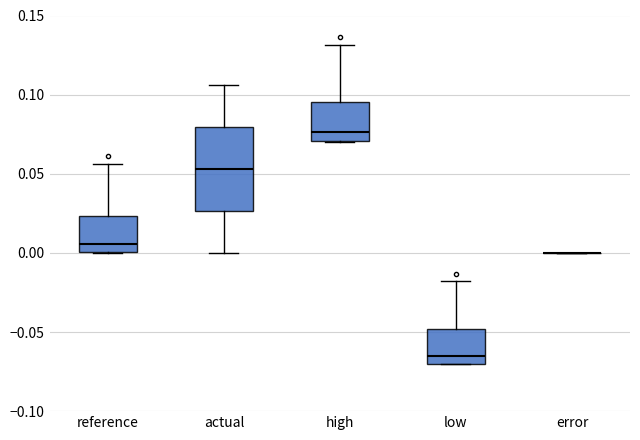

Reading left to right, read every box against the y-axis: the position of its median line, the range the box covers, and the ends of its whiskers. The values are not printed on the chart, so give them approximately, as read against the axis.

reference: median 0.005, box 0.000 to 0.025, whiskers 0.000 to 0.055
actual: median 0.055, box 0.025 to 0.080, whiskers 0.000 to 0.105
high: median 0.075, box 0.070 to 0.095, whiskers 0.070 to 0.130
low: median -0.065, box -0.070 to -0.050, whiskers -0.070 to -0.020
error: box collapsed to a line at 0.000, whiskers 0.000 to 0.000